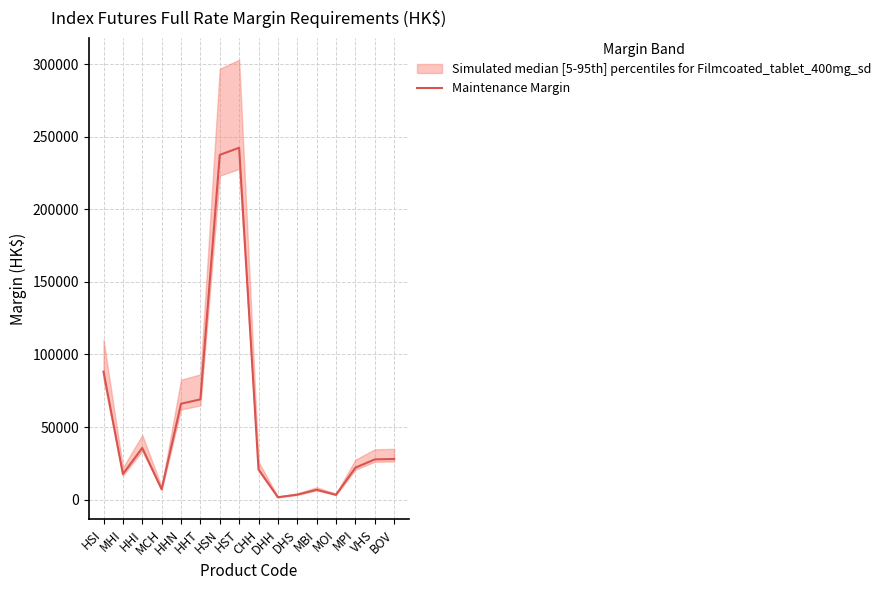

What is the sum of the values at HHI and CHH?

56465